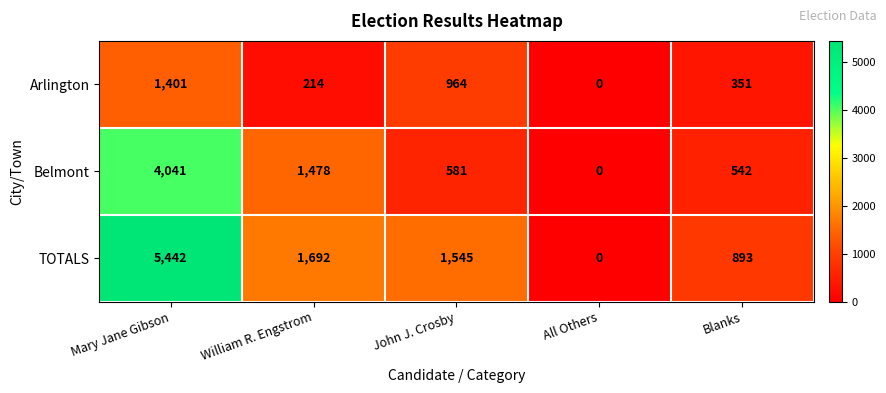

What is the sum of all Belmont values?

6642